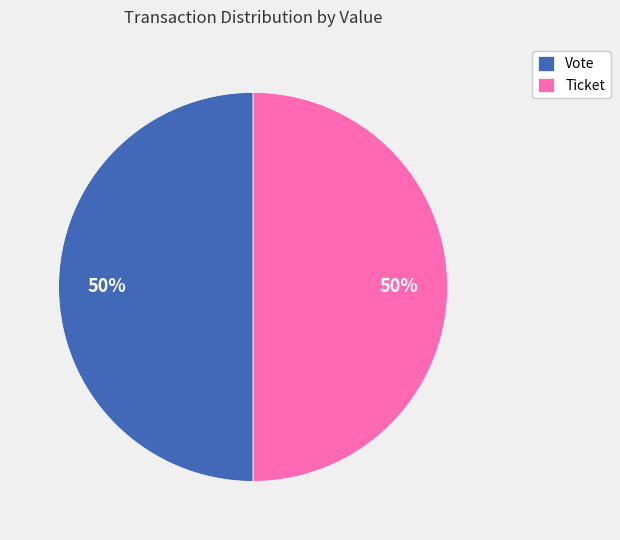

To the nearest percent, what is the combined percentage of Ticket and Vote?

100%